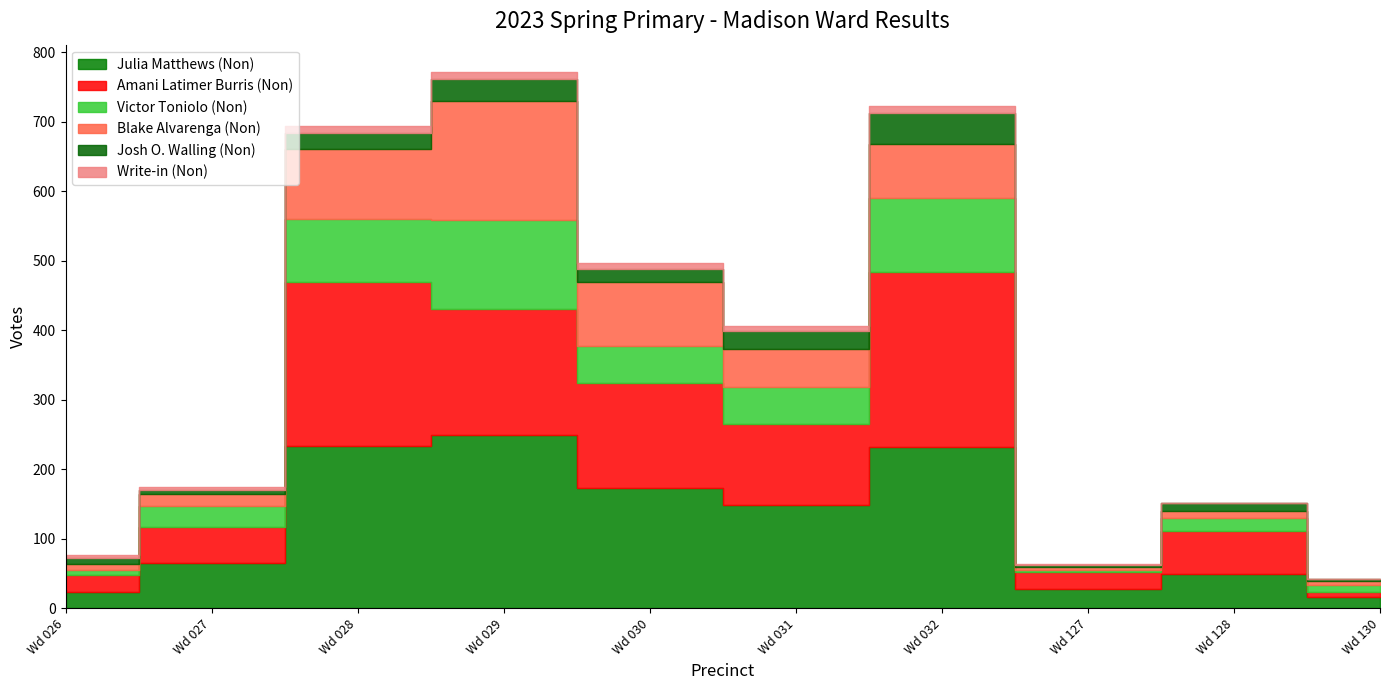

True or false: Josh O. Walling (Non) has a value of 4 at C Madison Wd 128.

False